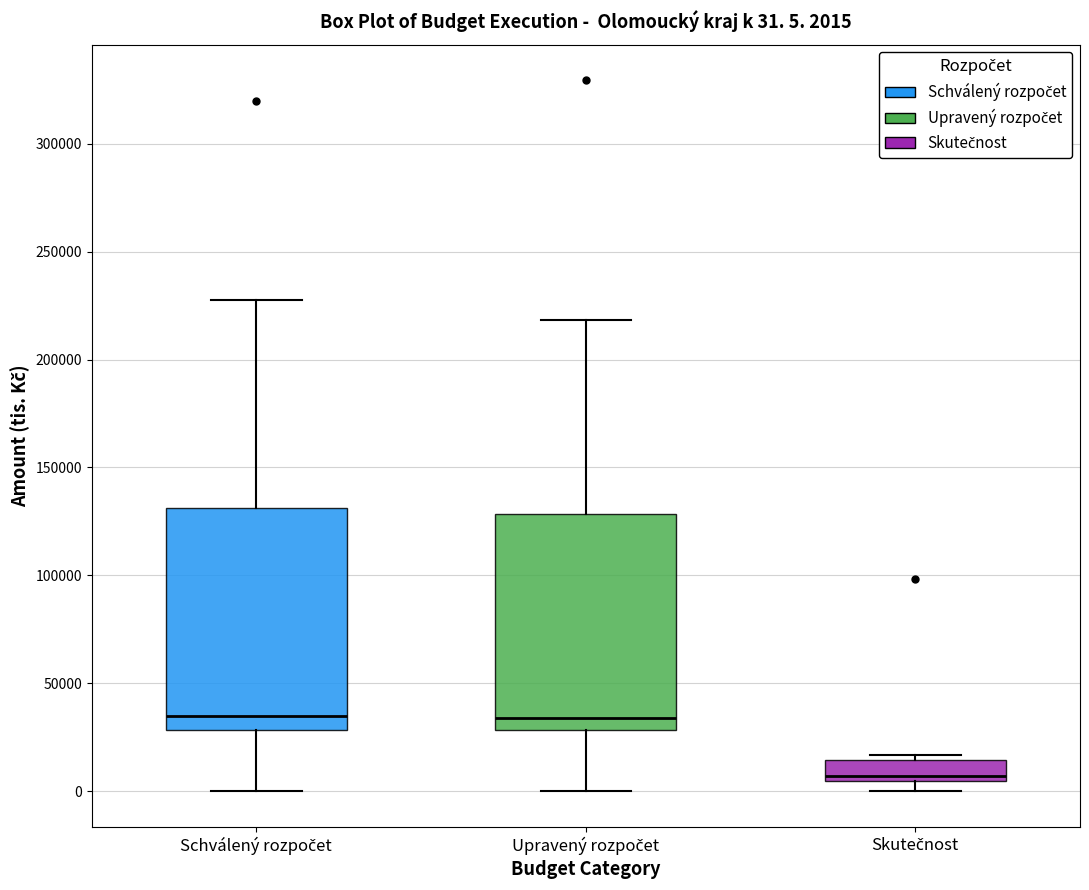

Which box has the lowest median line?

Skutečnost